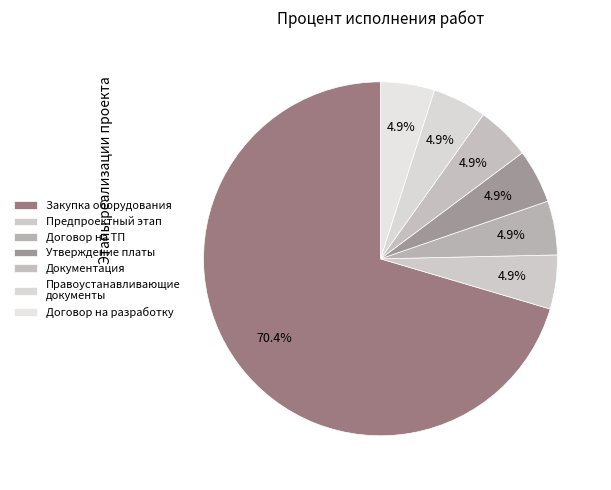

Count the number of slices in the pie.

7